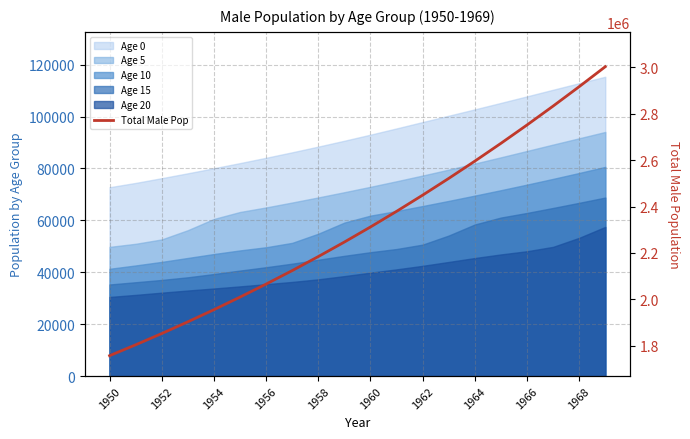

The chart shows a value of 1409201 at 1956. True or false?

False